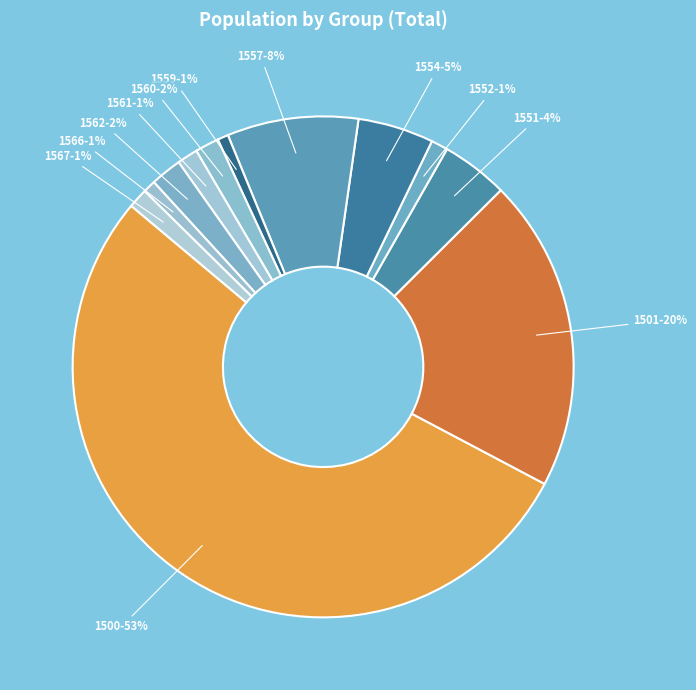

Do 1560 and 1561 together represent more than half of the pie?

No